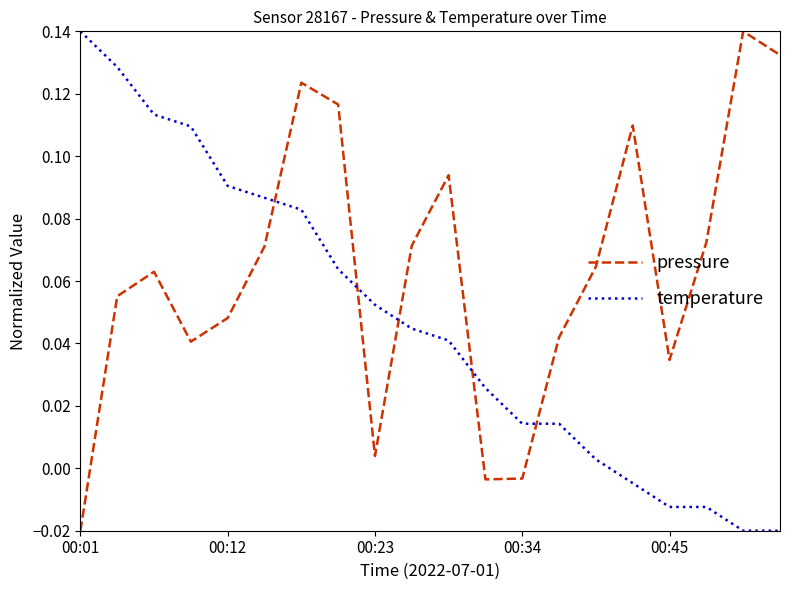

Rank the series by their average value, from highest to lowest.

pressure, temperature